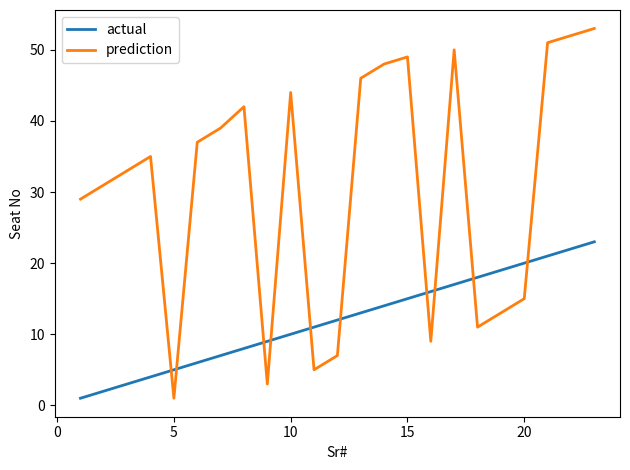

What are all the series names shown in the legend?

actual, prediction